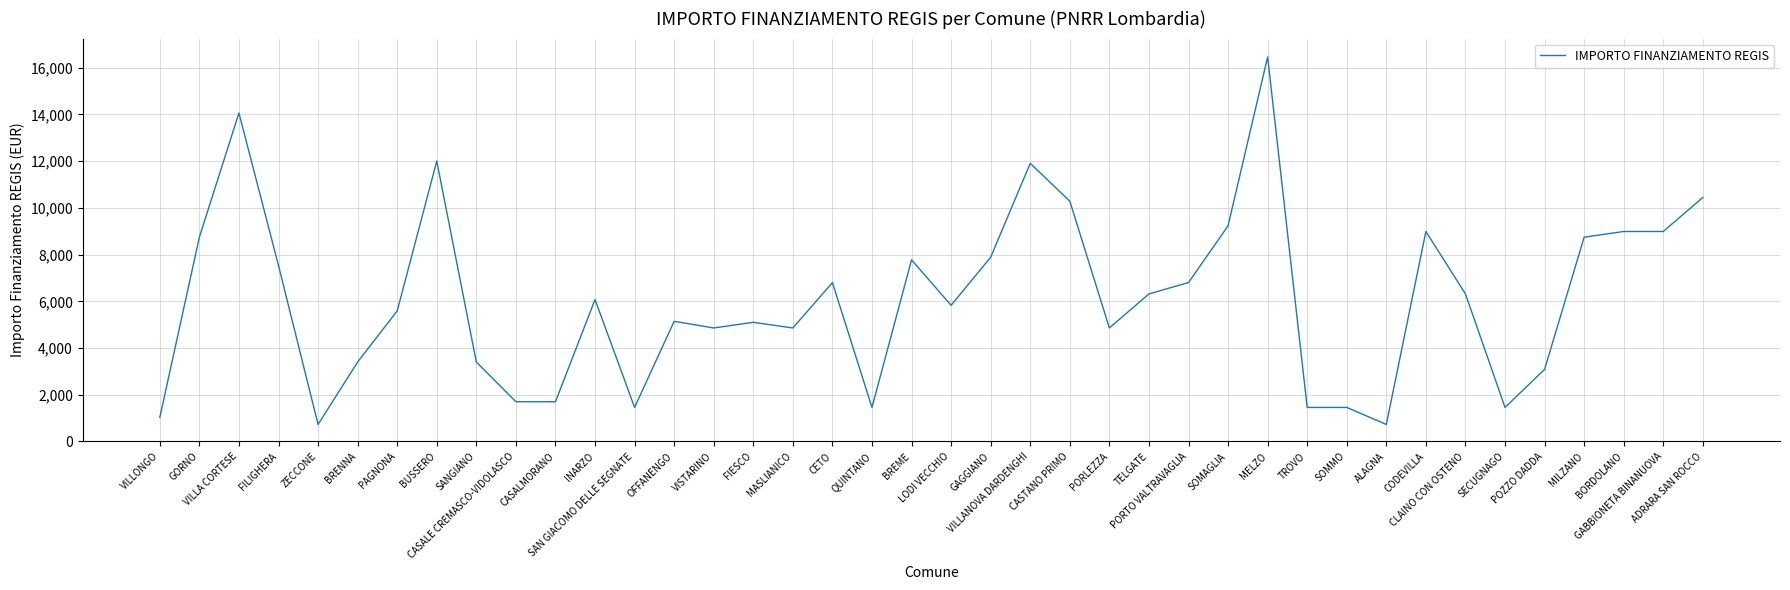

What is the smallest value displayed?

729